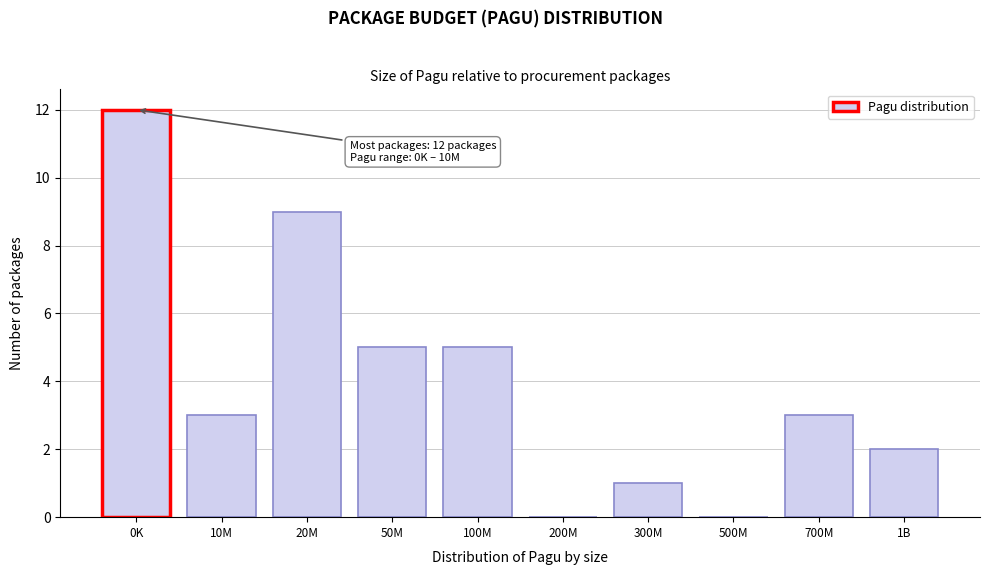

Reading right to left, what are all the values shown in this chart?

1B=2	700M=3	500M=0	300M=1	200M=0	100M=5	50M=5	20M=9	10M=3	0K=12